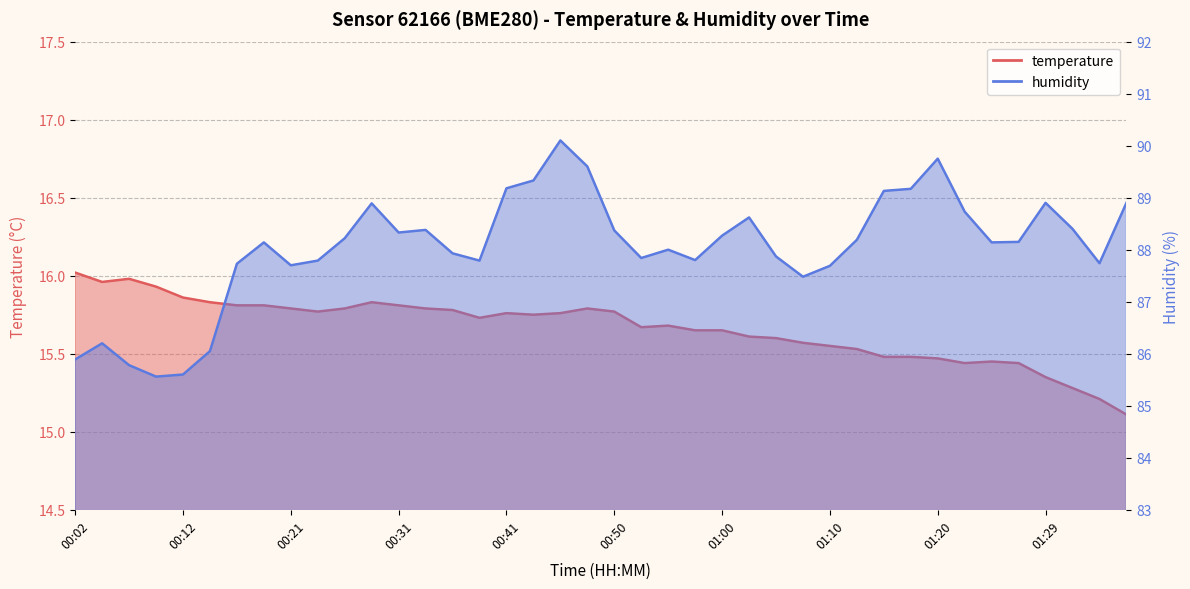

What is the total value across all series at 00:31?

104.1